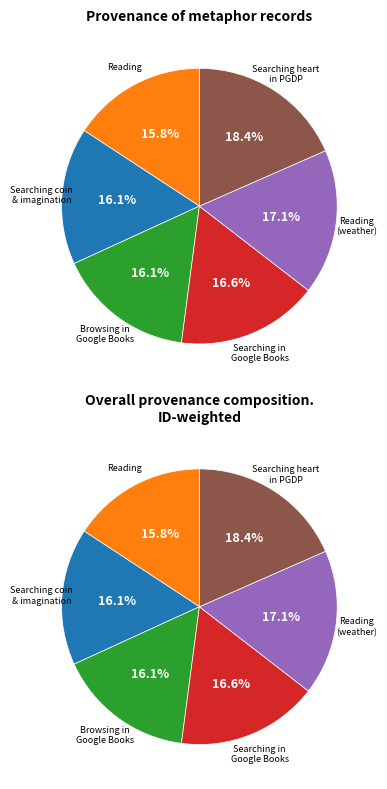

To the nearest percent, what is the difference between the largest and smallest slice percentages?

3%